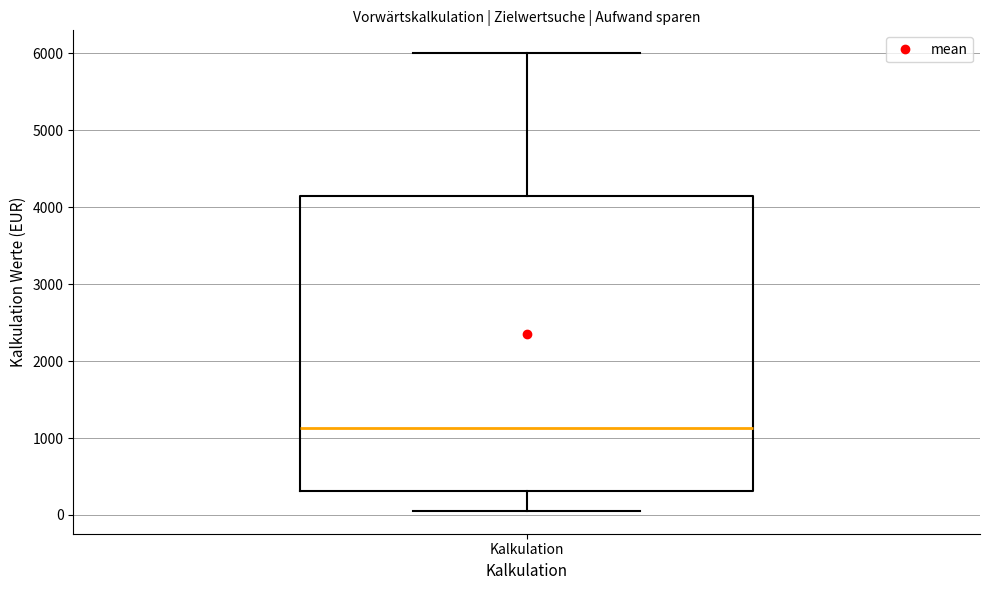

Where is the lower edge of the box for Kalkulation on the y-axis? The values are not printed on the chart, so give them approximately, as read against the axis.

300